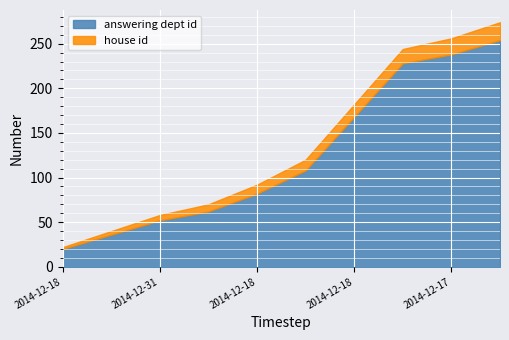

Rank the series at 2014-12-18 from highest to lowest value.

answering dept id, house id